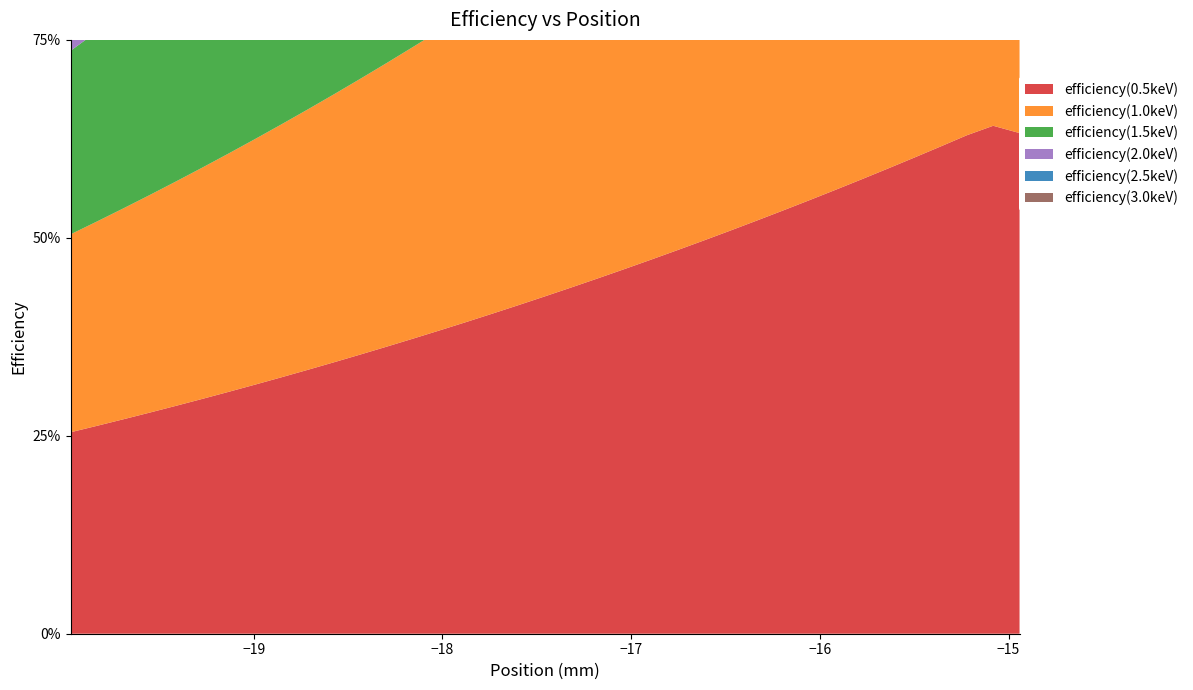

Reading left to right, transcribe all the data shown in this chart.

efficiency(0.5keV): 0.3	0.3	0.3	0.3	0.3	0.3	0.3	0.3	0.3	0.3	0.3	0.4	0.4	0.4	0.4	0.4	0.4	0.4	0.4	0.4	0.4	0.5	0.5	0.5	0.5	0.5	0.5	0.5	0.5	0.6	0.6	0.6	0.6	0.6	0.6	0.6	0.6
efficiency(1.0keV): 0.2	0.3	0.3	0.3	0.3	0.3	0.3	0.3	0.3	0.3	0.3	0.3	0.4	0.4	0.4	0.4	0.4	0.4	0.4	0.4	0.4	0.5	0.5	0.5	0.5	0.5	0.5	0.5	0.5	0.6	0.6	0.6	0.6	0.6	0.6	0.6	0.6
efficiency(1.5keV): 0.2	0.2	0.2	0.3	0.3	0.3	0.3	0.3	0.3	0.3	0.3	0.3	0.3	0.3	0.4	0.4	0.4	0.4	0.4	0.4	0.4	0.4	0.4	0.5	0.5	0.5	0.5	0.5	0.5	0.5	0.5	0.6	0.6	0.6	0.6	0.6	0.6
efficiency(2.0keV): 0.1	0.1	0.1	0.1	0.1	0.1	0.1	0.1	0.1	0.1	0.1	0.1	0.2	0.2	0.2	0.2	0.2	0.2	0.2	0.2	0.2	0.2	0.2	0.2	0.3	0.3	0.3	0.3	0.3	0.3	0.3	0.3	0.3	0.4	0.4	0.4	0.4
efficiency(2.5keV): 0.0	0.0	0.0	0.0	0.0	0.1	0.1	0.1	0.1	0.1	0.1	0.1	0.1	0.1	0.1	0.1	0.1	0.1	0.1	0.1	0.1	0.1	0.1	0.1	0.1	0.1	0.1	0.2	0.2	0.2	0.2	0.2	0.2	0.2	0.2	0.2	0.2
efficiency(3.0keV): 0.0	0.0	0.0	0.0	0.0	0.0	0.0	0.0	0.0	0.1	0.1	0.1	0.1	0.1	0.1	0.1	0.1	0.1	0.1	0.1	0.1	0.1	0.1	0.1	0.1	0.1	0.1	0.1	0.2	0.2	0.2	0.2	0.2	0.2	0.2	0.2	0.2